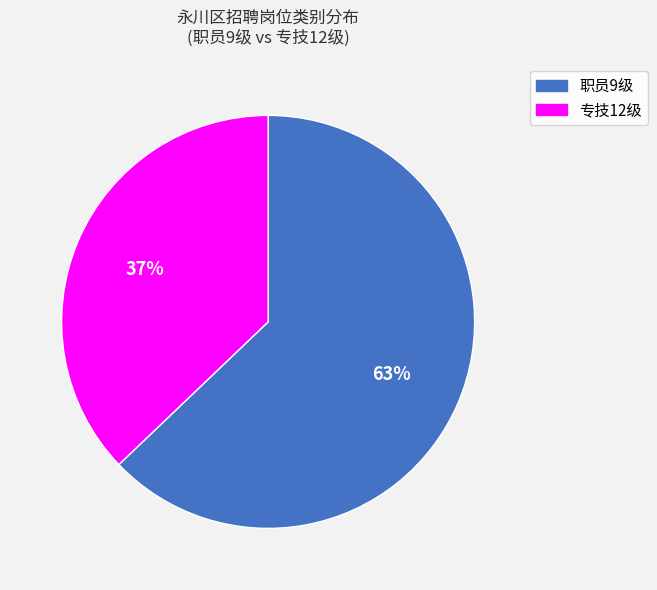

Which slice represents more than half of the pie?

职员9级